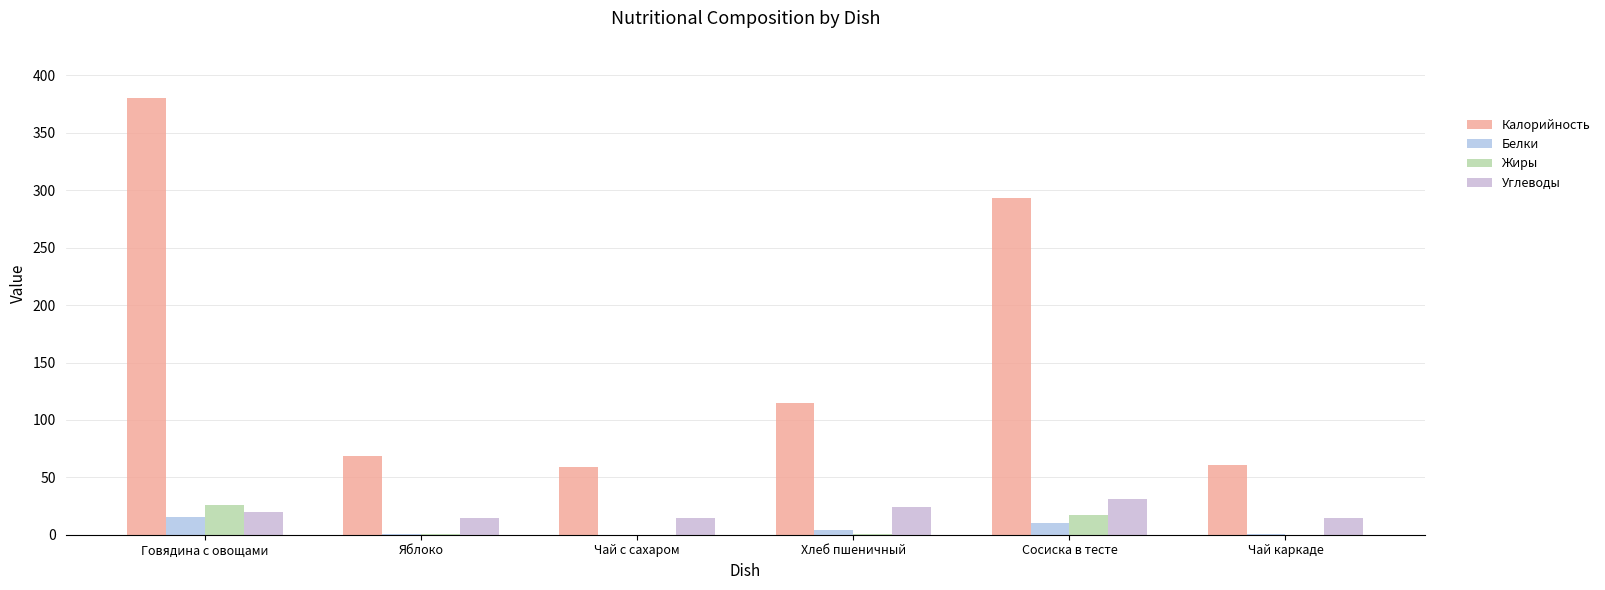

What is the label of the 4th bar from the left?

Хлеб пшеничный